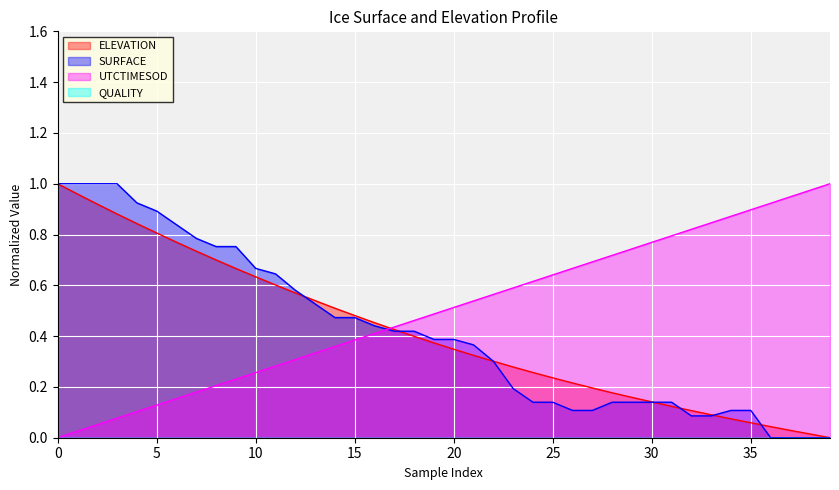

True or false: UTCTIMESOD and ELEVATION cross at least once.

True